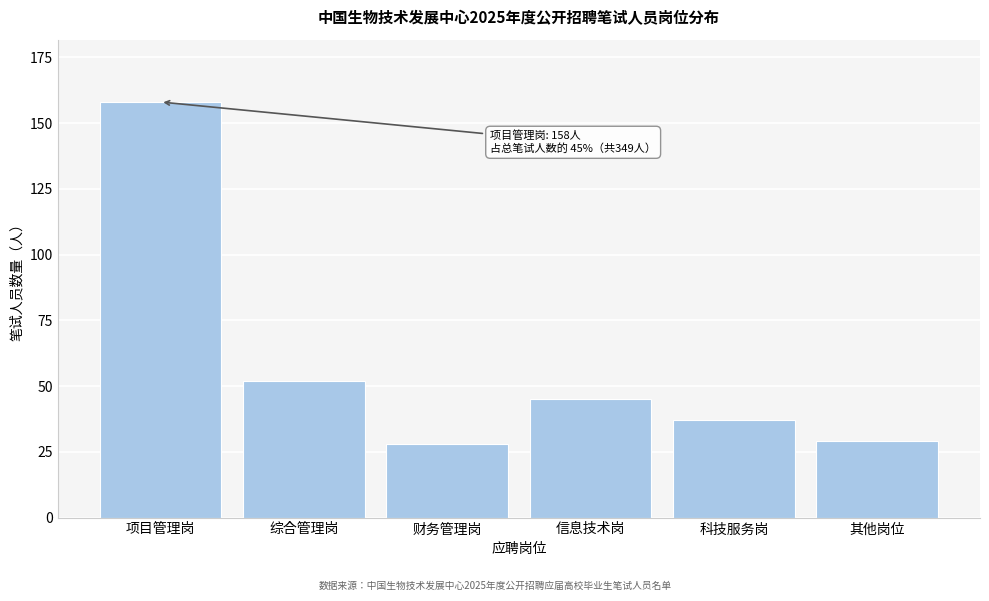

Reading right to left, list all the values displayed in this chart.

其他岗位=29	科技服务岗=37	信息技术岗=45	财务管理岗=28	综合管理岗=52	项目管理岗=158